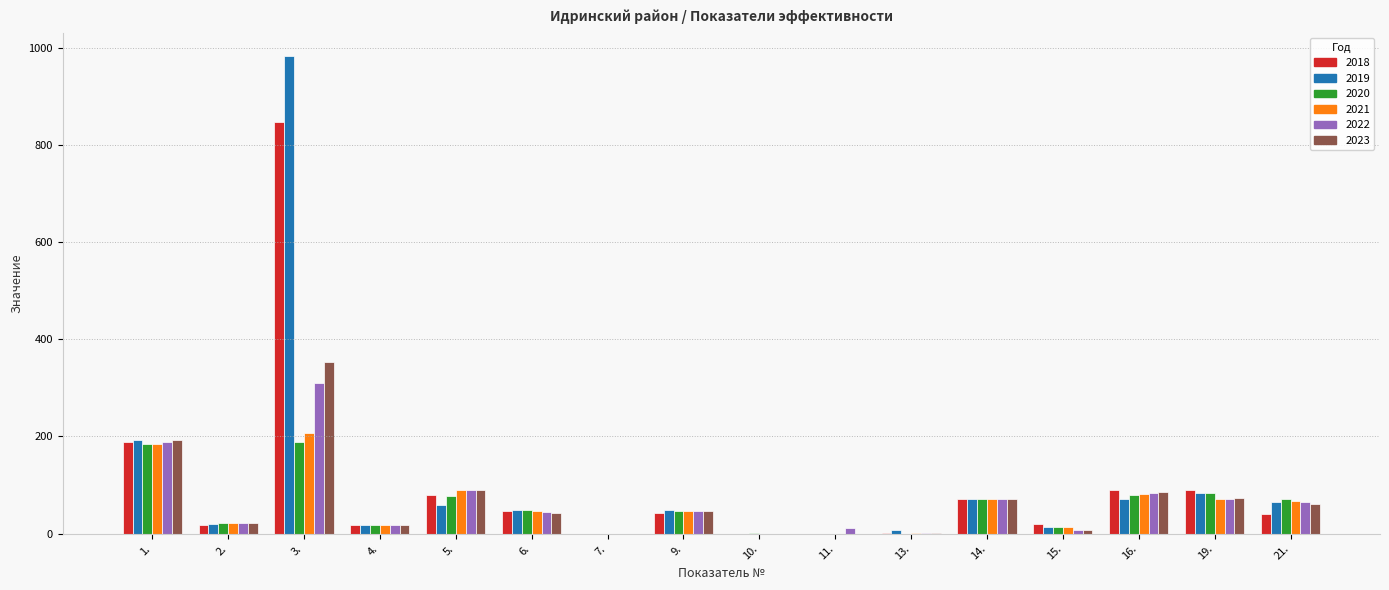

Which label corresponds to the largest value in the chart?

3.